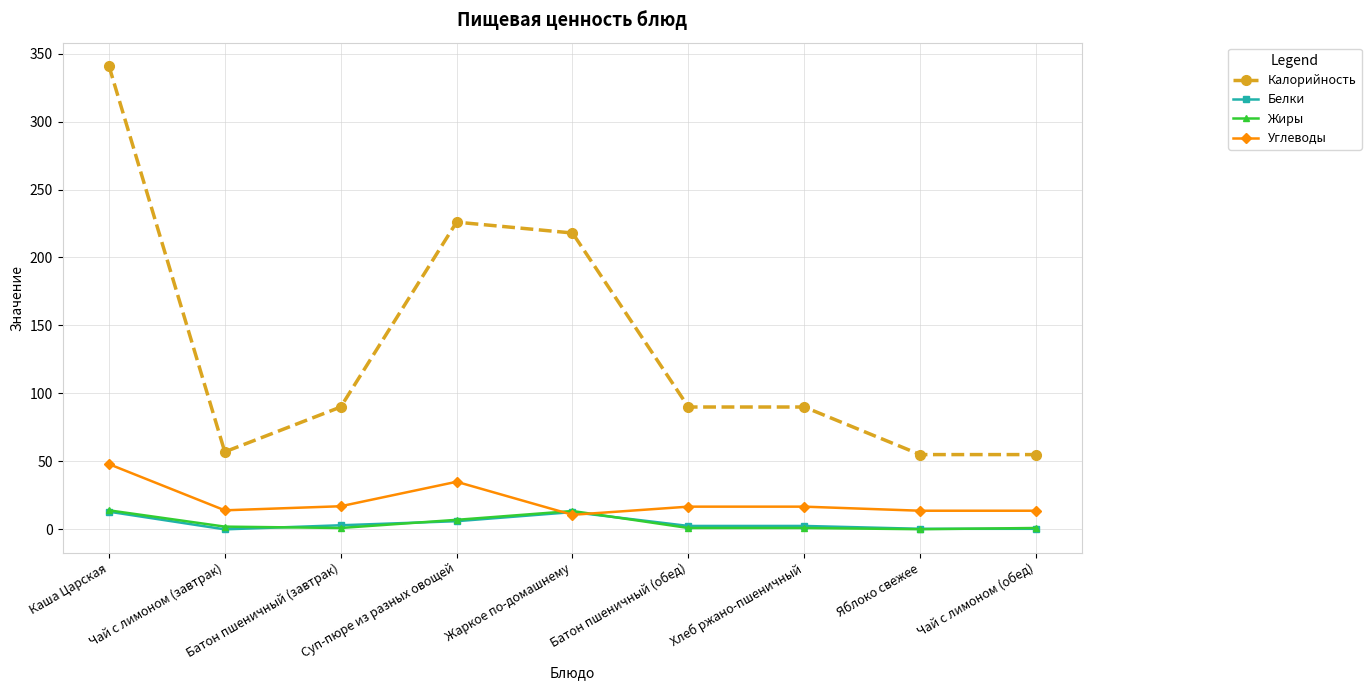

True or false: Калорийность has a value of 57.0 at Чай с лимоном (завтрак).

True